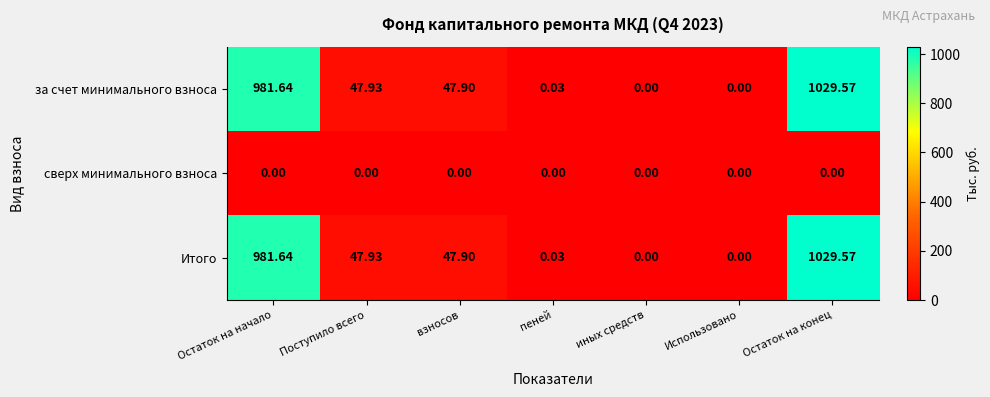

At which category is the sum across all series the highest?

Остаток на конец